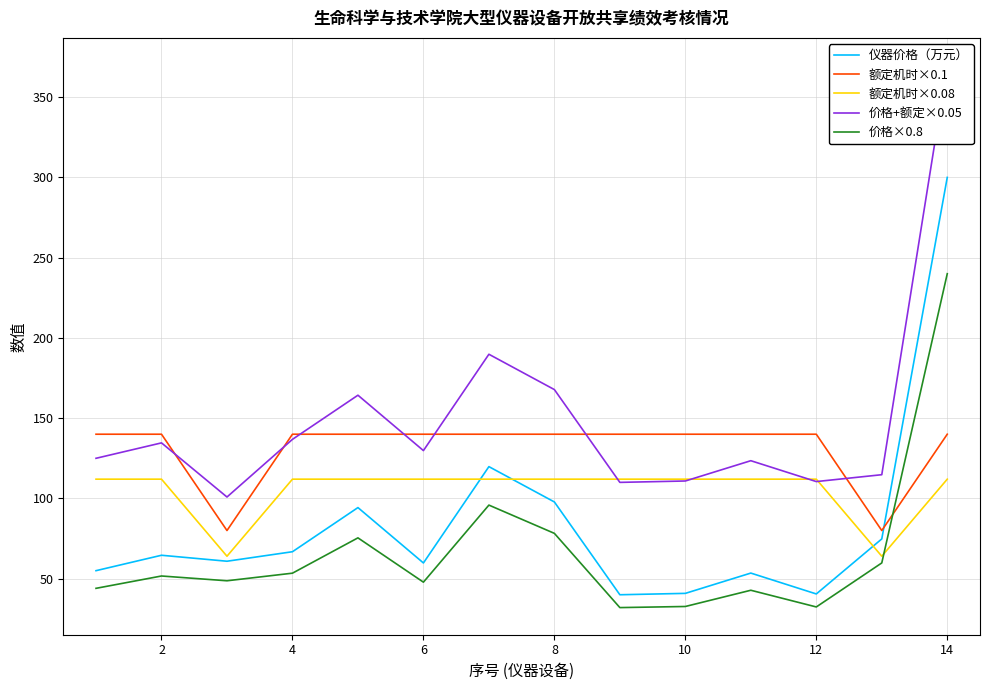

True or false: 价格+额定×0.05 has more than 0 interior local peaks.

True